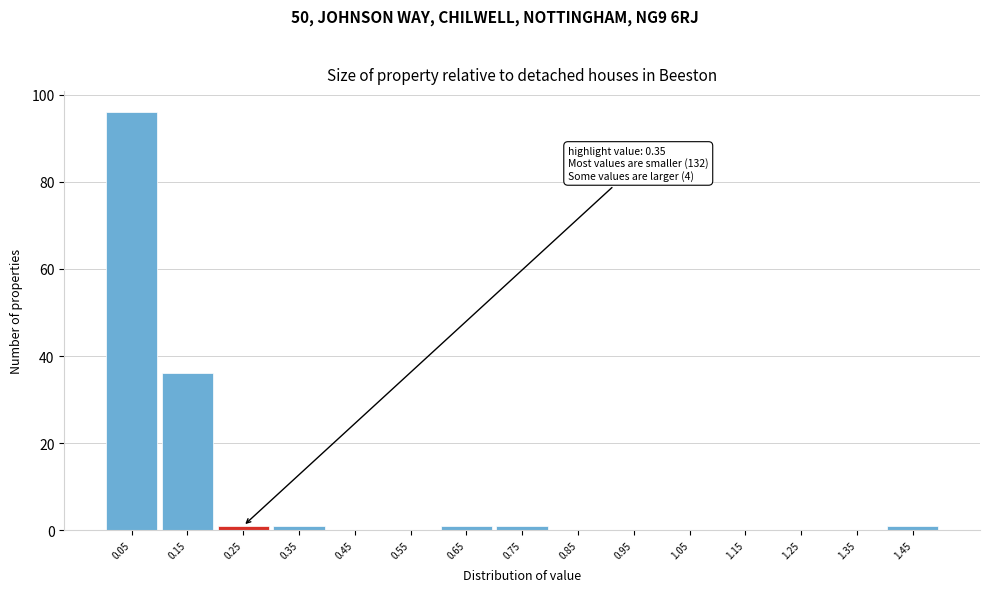

Reading left to right, extract all data points from this chart.

0.05=96	0.15=36	0.25=1	0.35=1	0.45=0	0.55=0	0.65=1	0.75=1	0.85=0	0.95=0	1.05=0	1.15=0	1.25=0	1.35=0	1.45=1